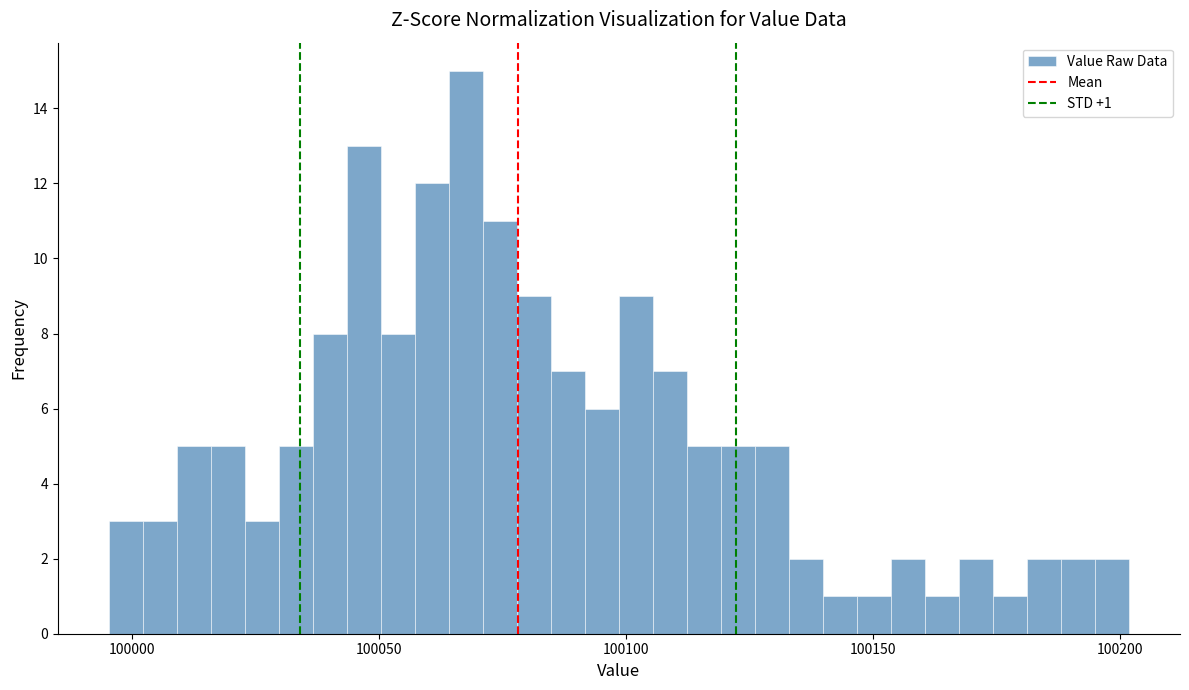

Around what value on the x-axis is the tallest bar? Give the approximate position of its centre, as read against the axis.

100070